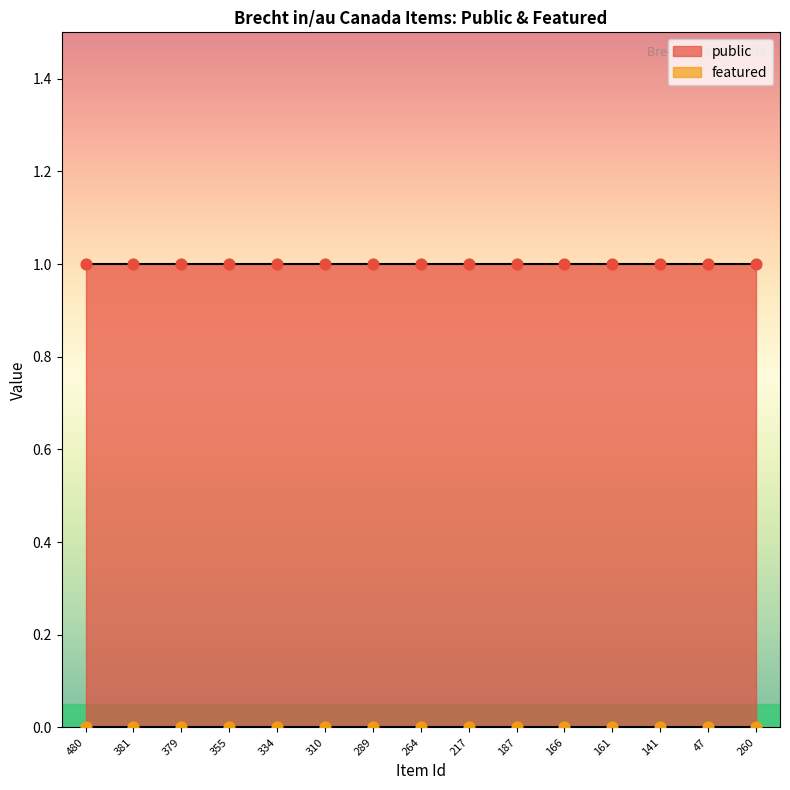

What is the total value across all series at 260?

1